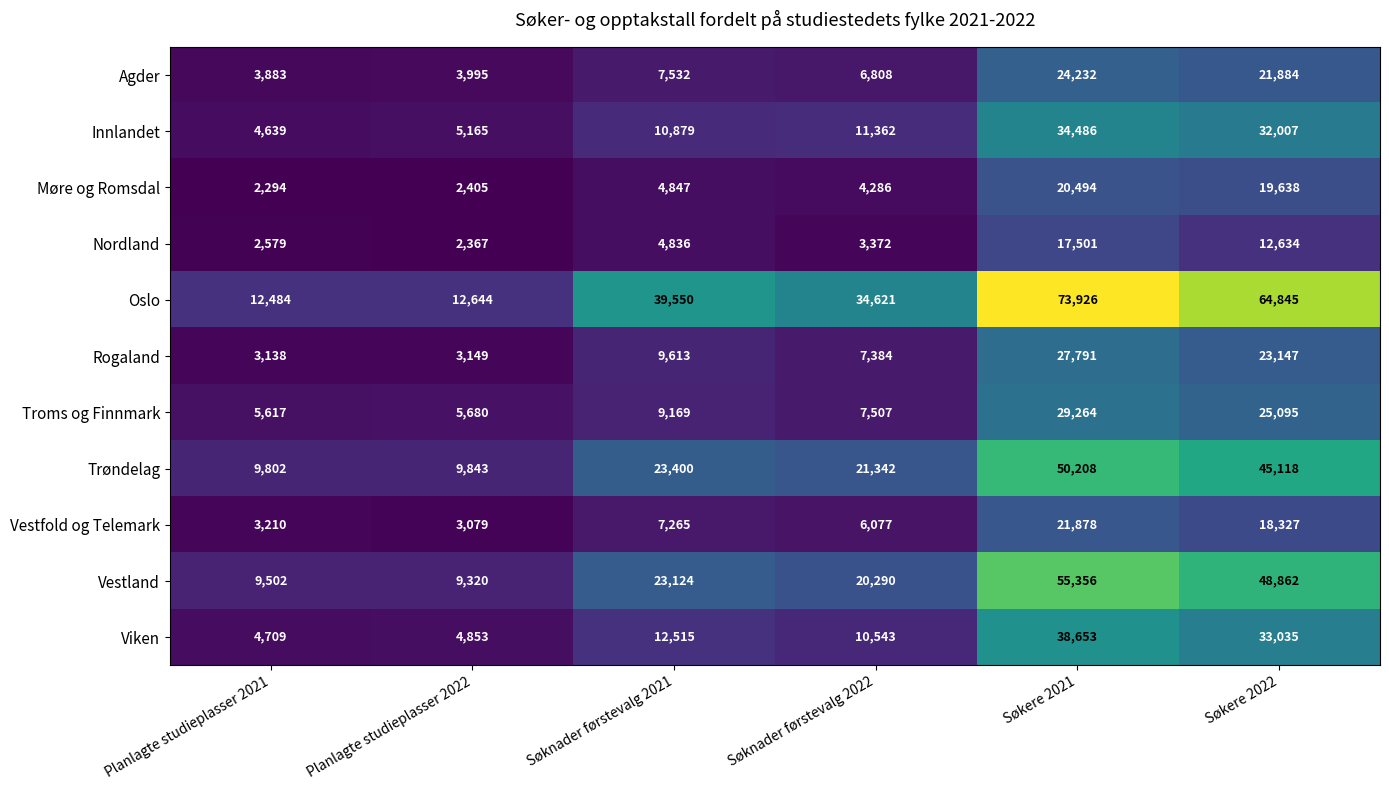

Rank the series at Planlagte studieplasser 2022 from lowest to highest value.

Nordland, Møre og Romsdal, Vestfold og Telemark, Rogaland, Agder, Viken, Innlandet, Troms og Finnmark, Vestland, Trøndelag, Oslo